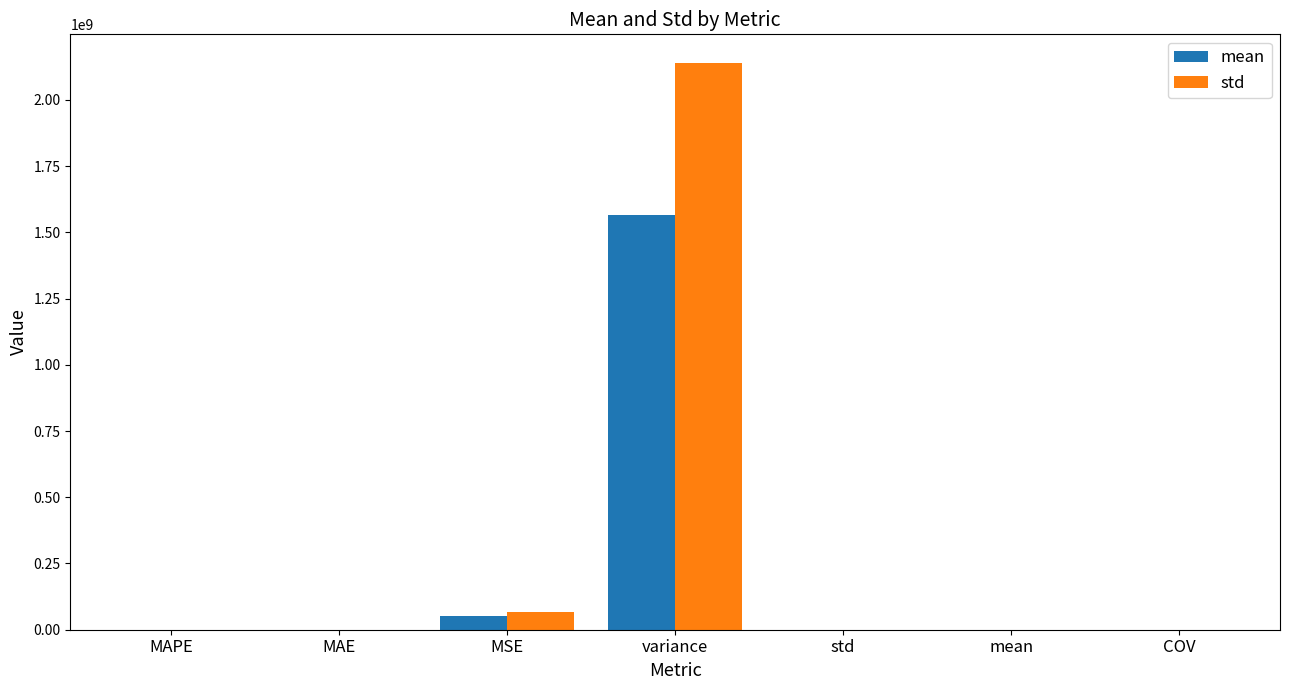

At which category is the sum across all series the highest?

variance